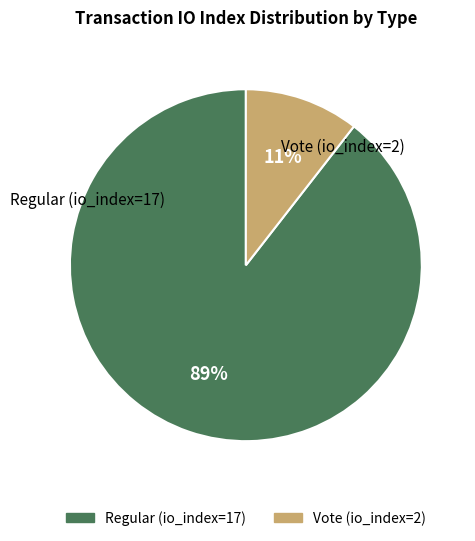

Combined, do Vote (io_index=2) and Regular (io_index=17) account for over 50%?

Yes